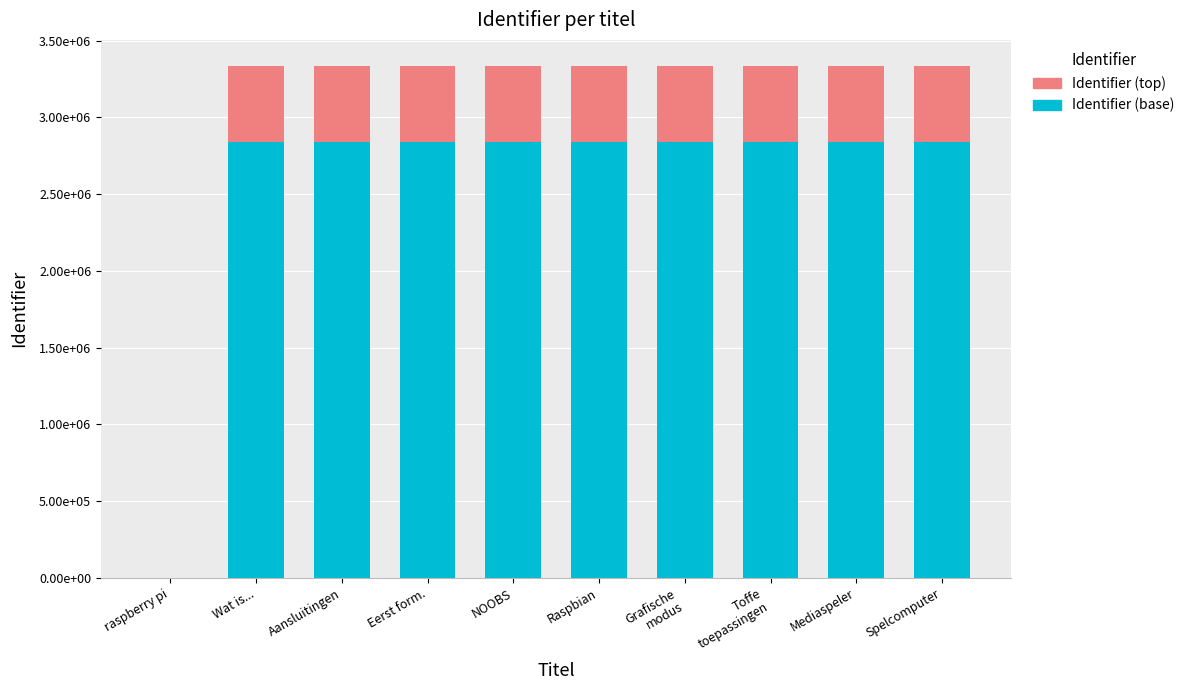

What are all the series names shown in the legend?

Identifier (top), Identifier (base)